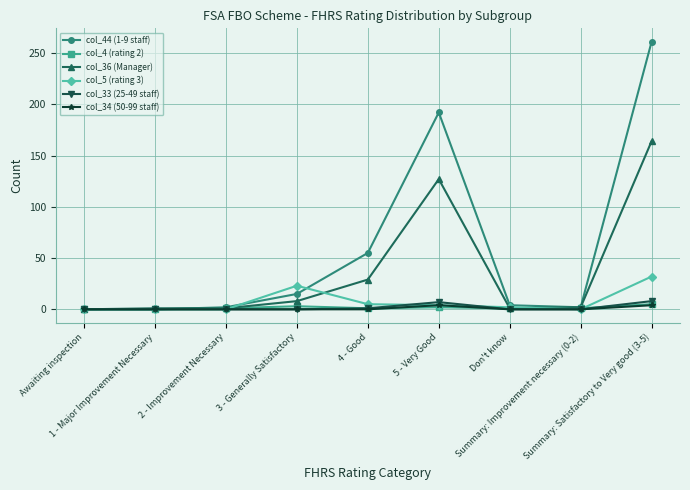

Which series has the widest spread of values?

col_44 (1-9 staff)